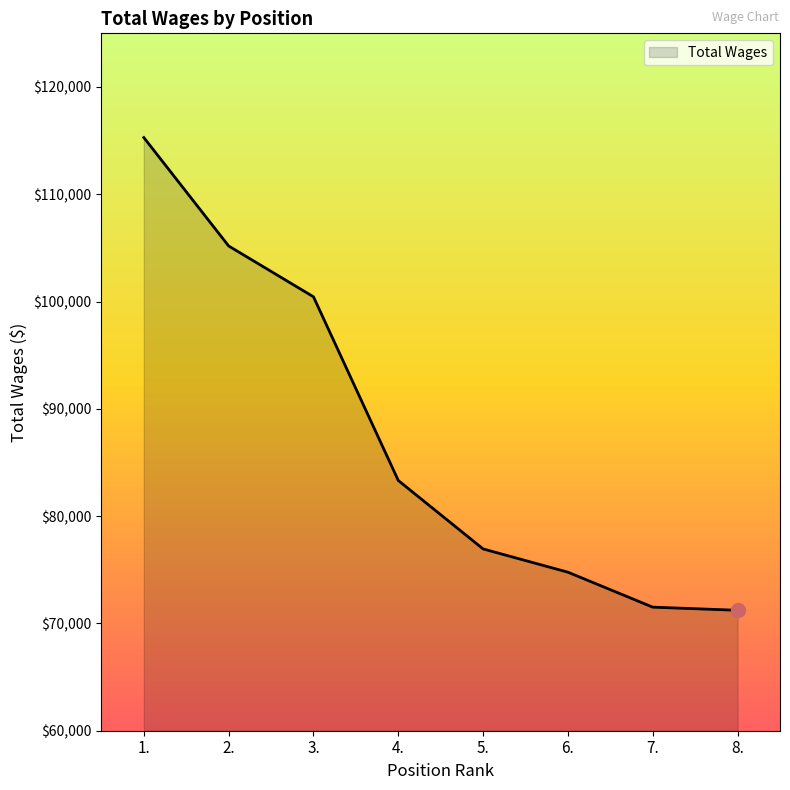

True or false: there are more than 2 points higher than both neighbors.

False